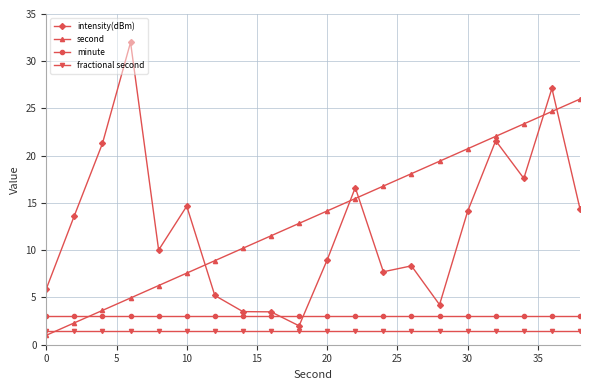

True or false: fractional second and minute intersect in this chart.

False